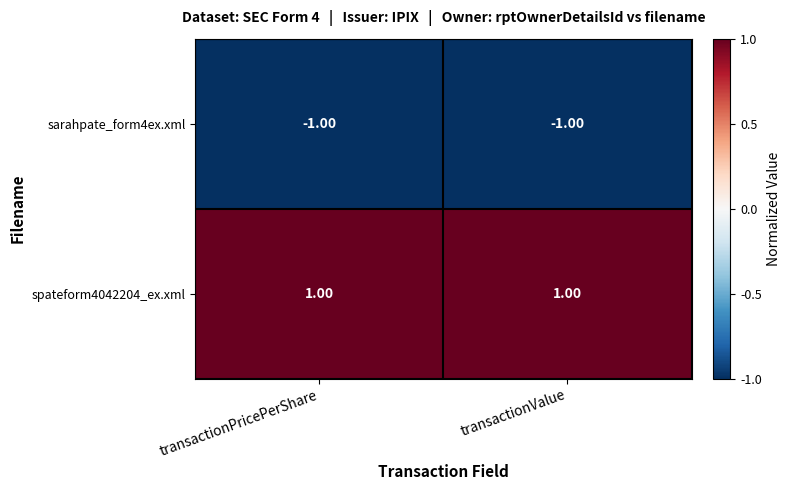

Is the value of sarahpate_form4ex.xml at transactionValue greater than the value of spateform4042204_ex.xml at transactionValue?

No